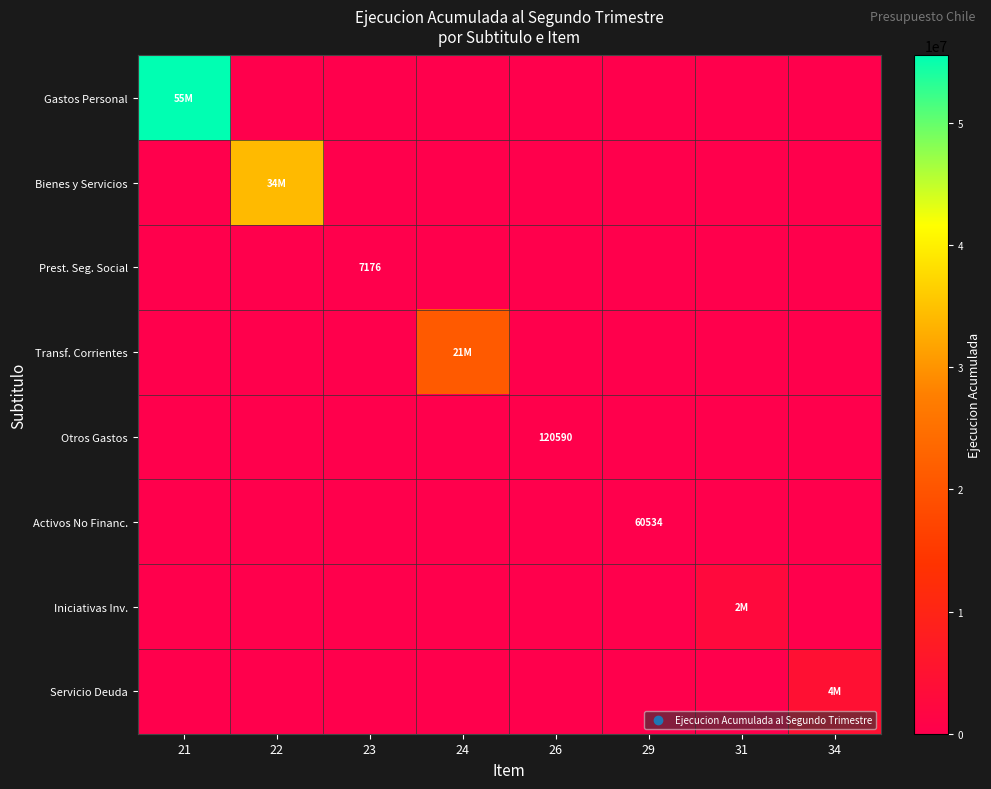

At how many categories does at least one series exceed 51735554?

1